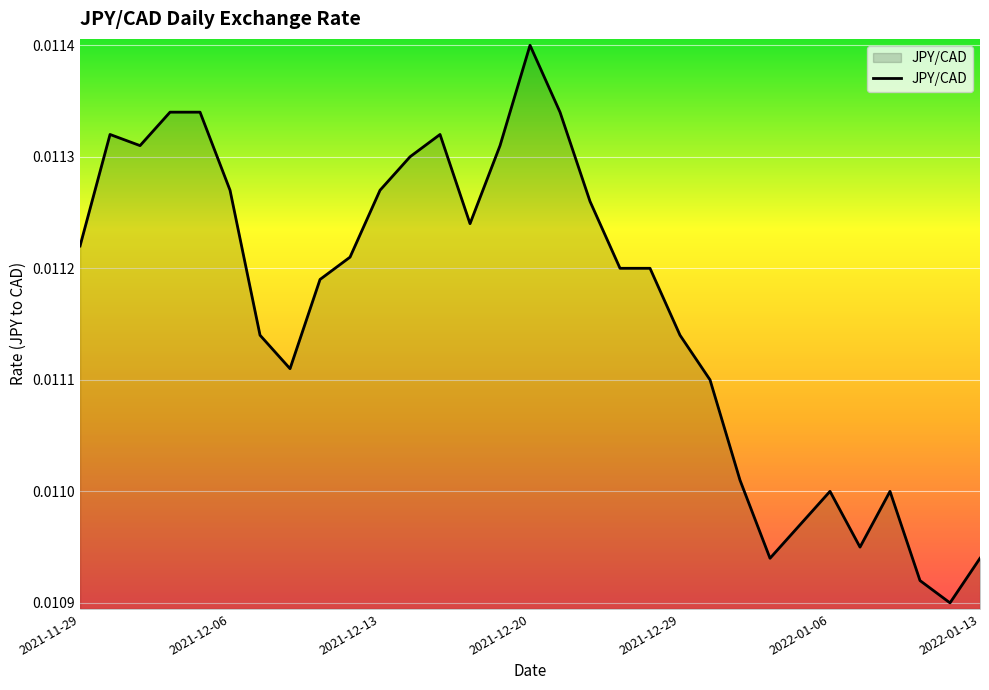

How many lines are shown in the chart?

1